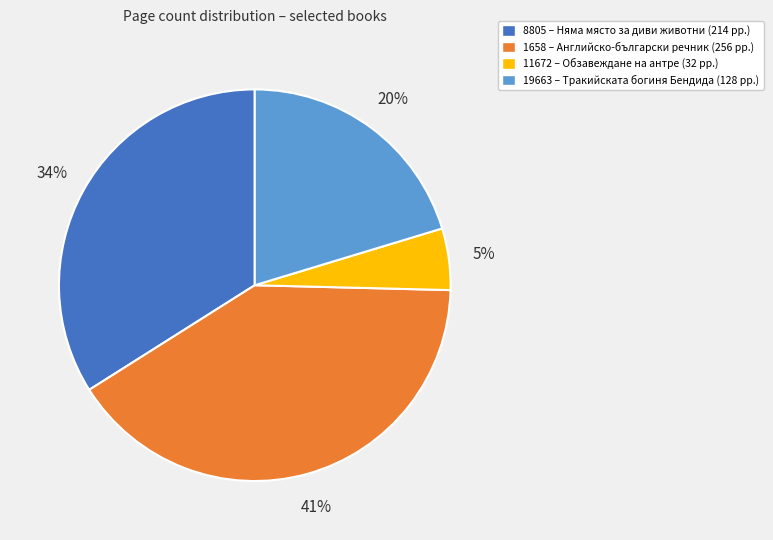

Rank the categories by value from highest to lowest.

1658, 8805, 19663, 11672